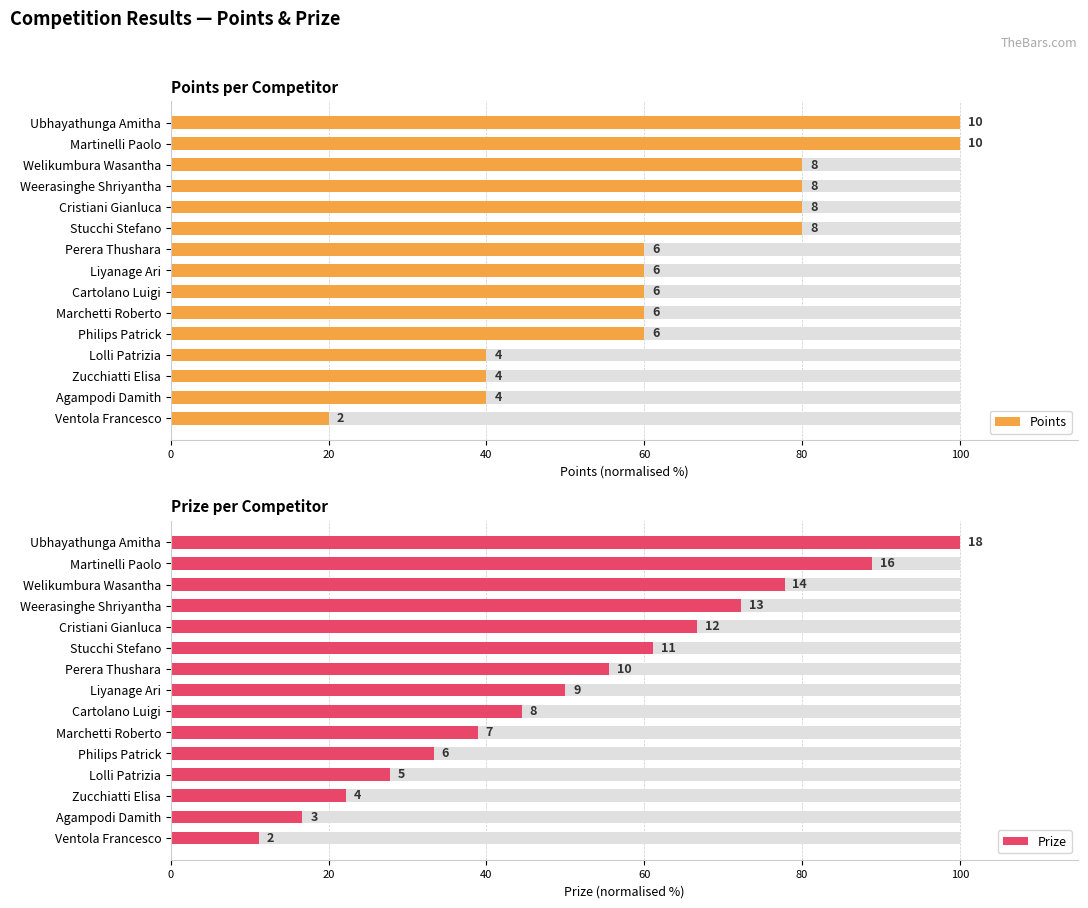

Is it true that Prize equals 14.4 at Cartolano Luigi?

False